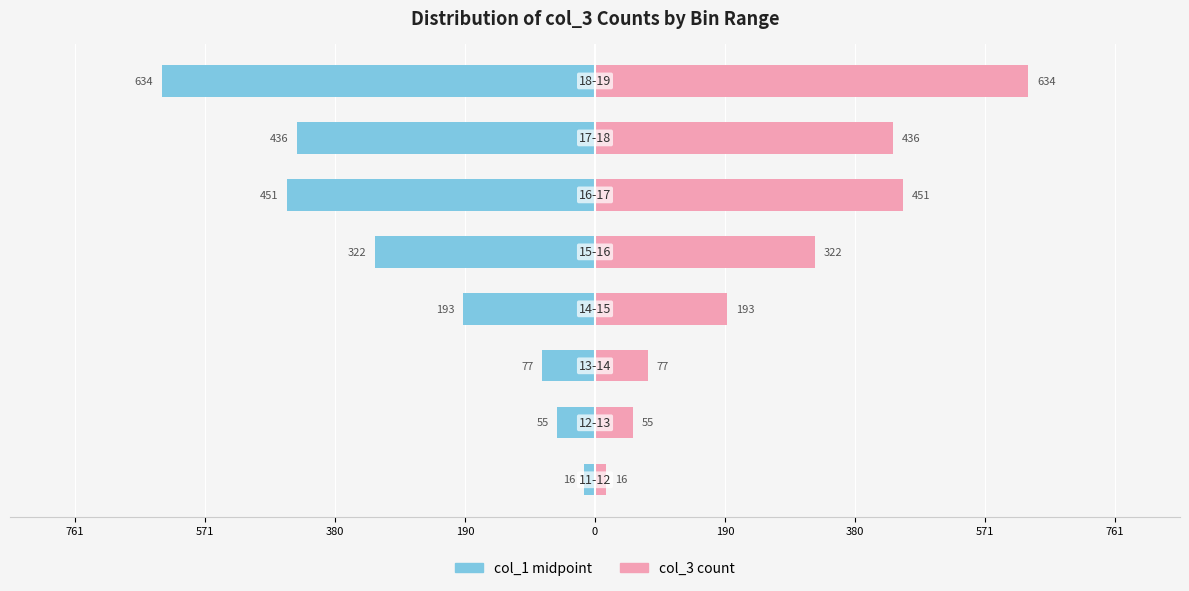

Which series changed the most between 0 and 190?

col_1 midpoint